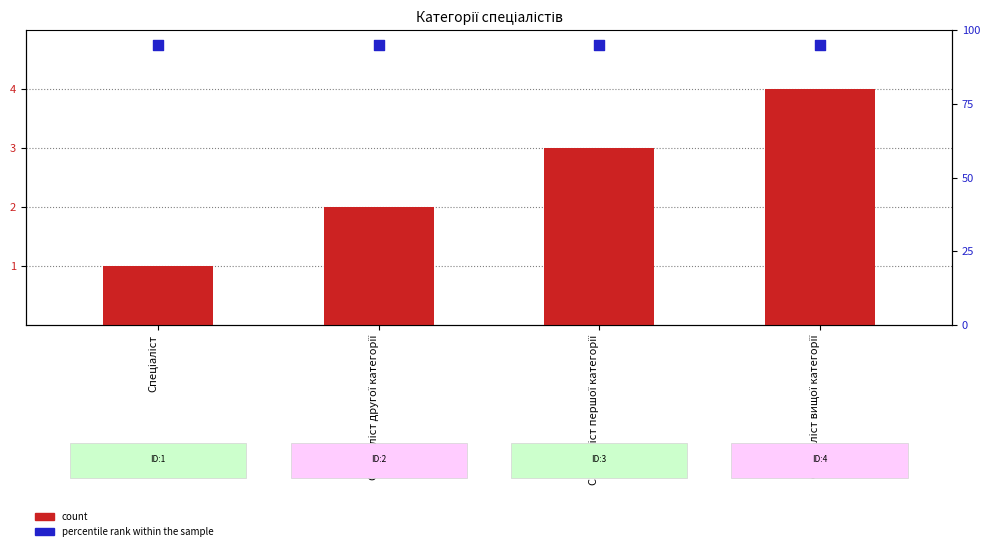

Is the value of count at Спеціаліст другої категорії greater than the value of percentile rank within the sample at Спеціаліст першої категорії?

No